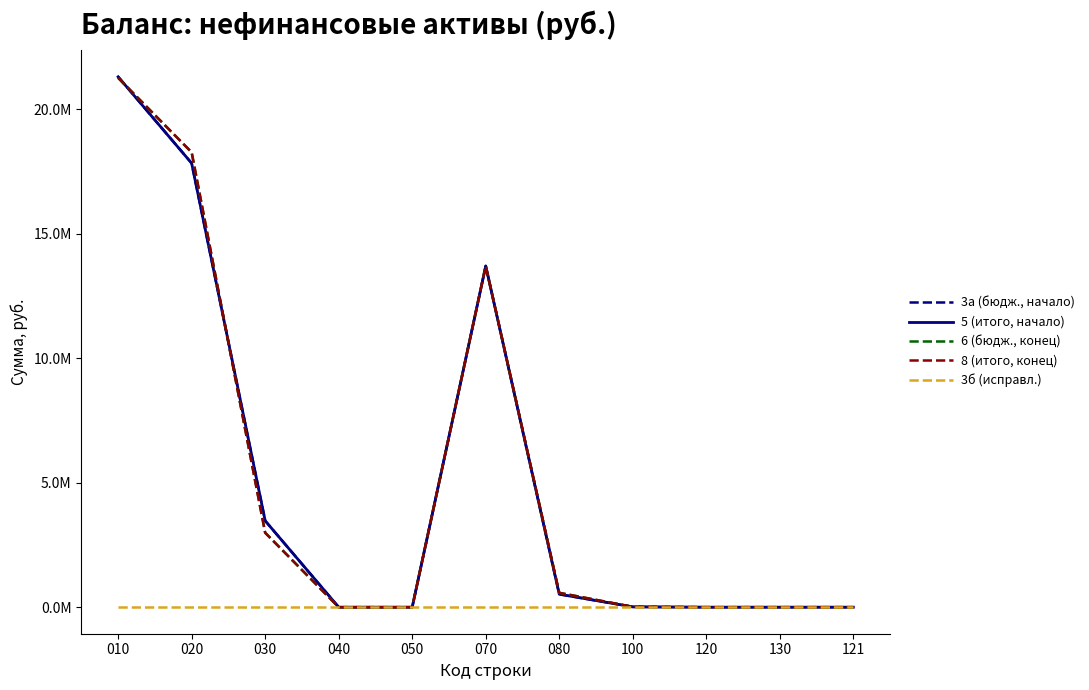

True or false: 3а (бюдж., начало) and 3б (исправл.) intersect in this chart.

False